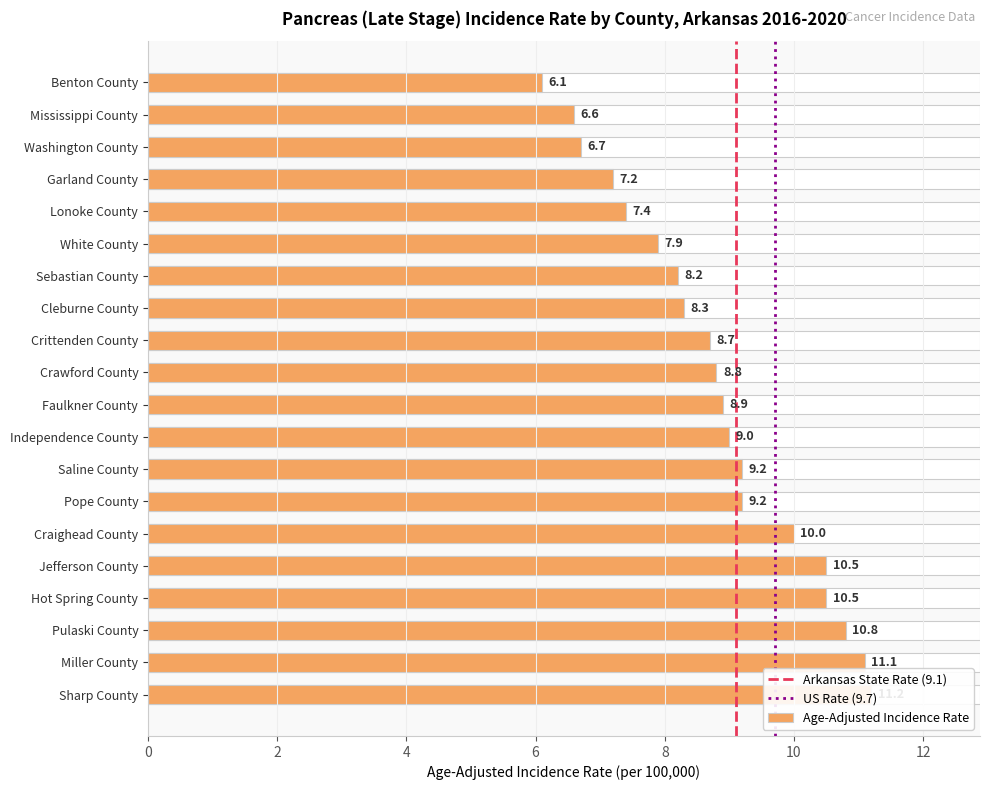

What value does the data have at Mississippi County?

6.6